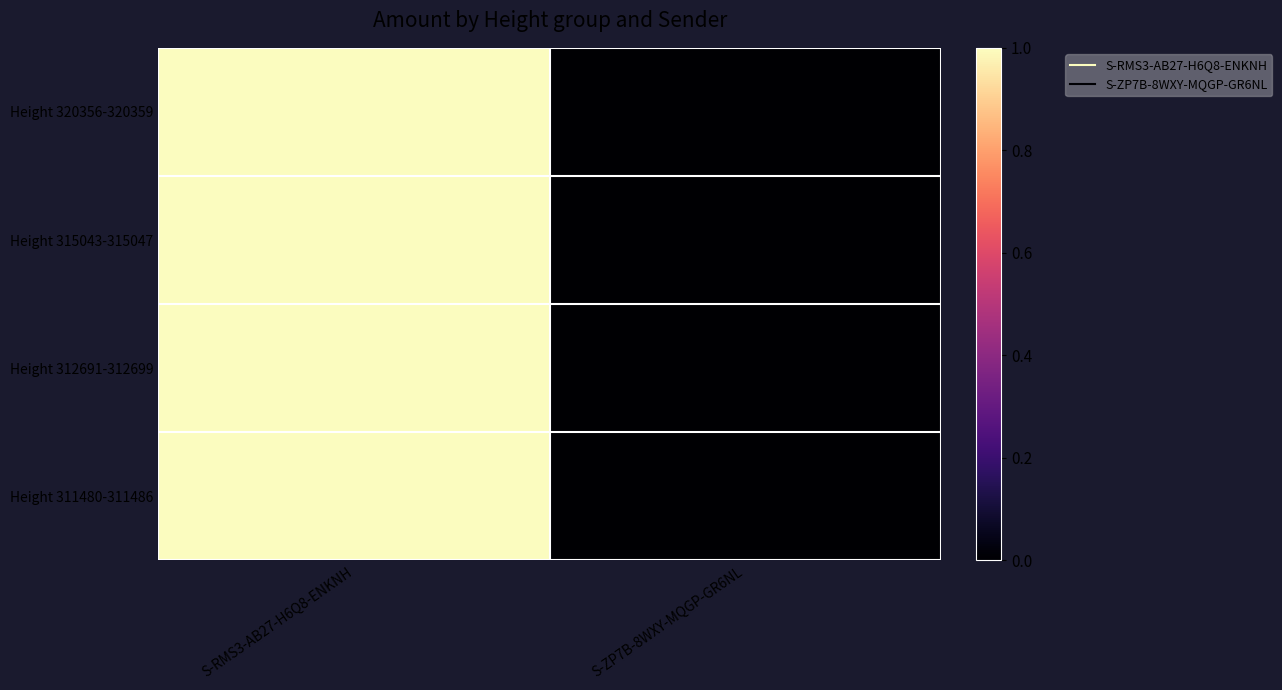

What is the greatest value displayed?

1